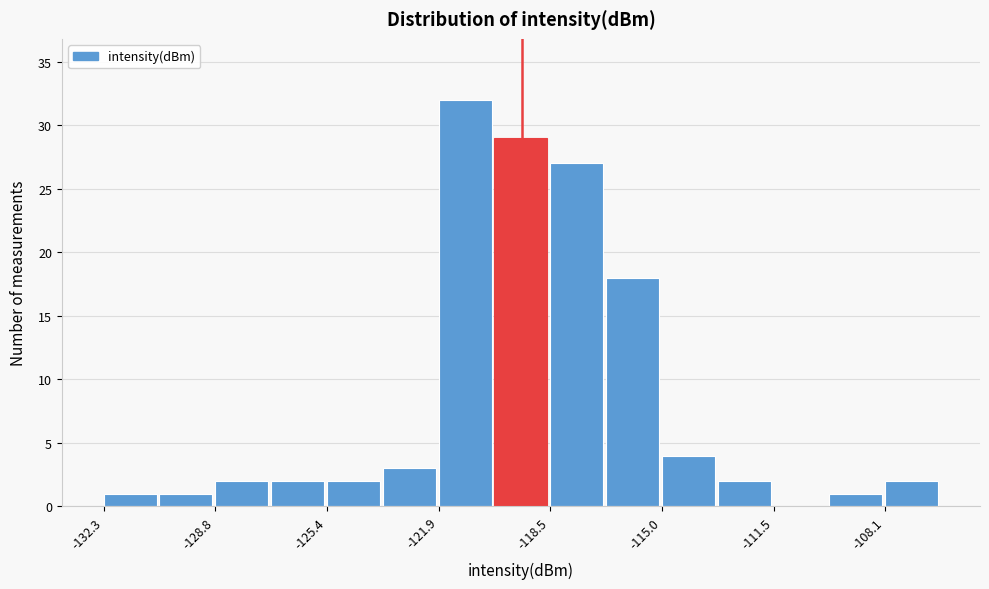

Read against the x-axis, roughly where is the centre of the tallest bar?

-121.0